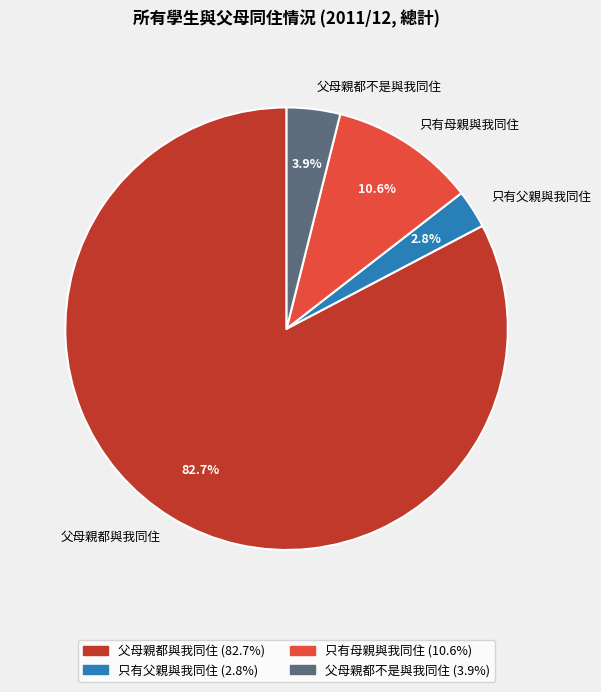

What percentage is the 父母親都與我同住 slice, to the nearest percent?

83%